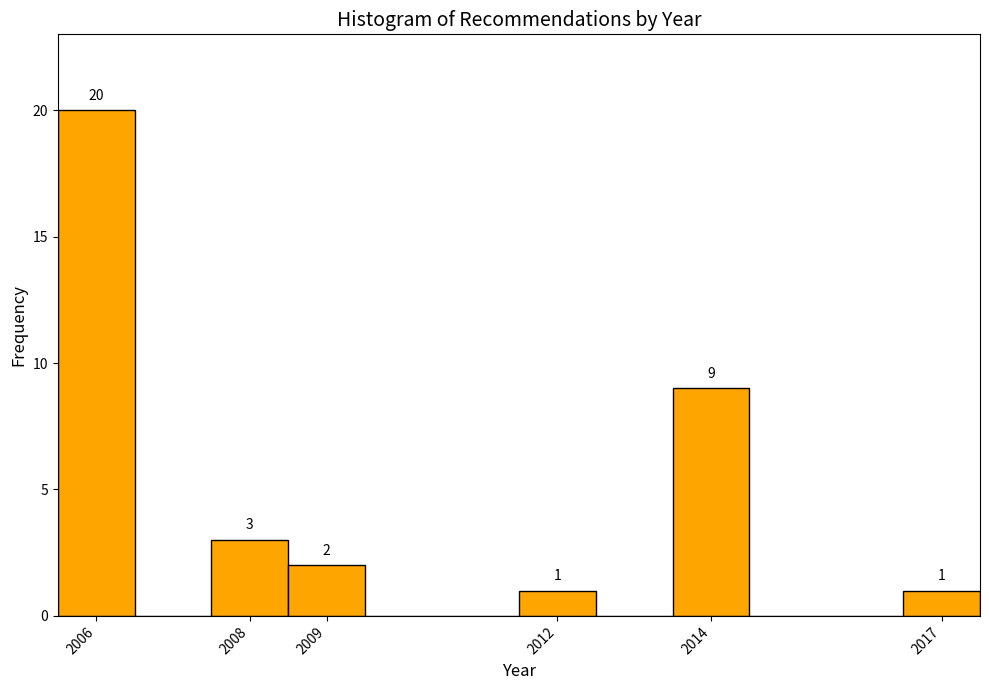

Which range on the x-axis has the tallest bar?

2005.5 to 2006.5